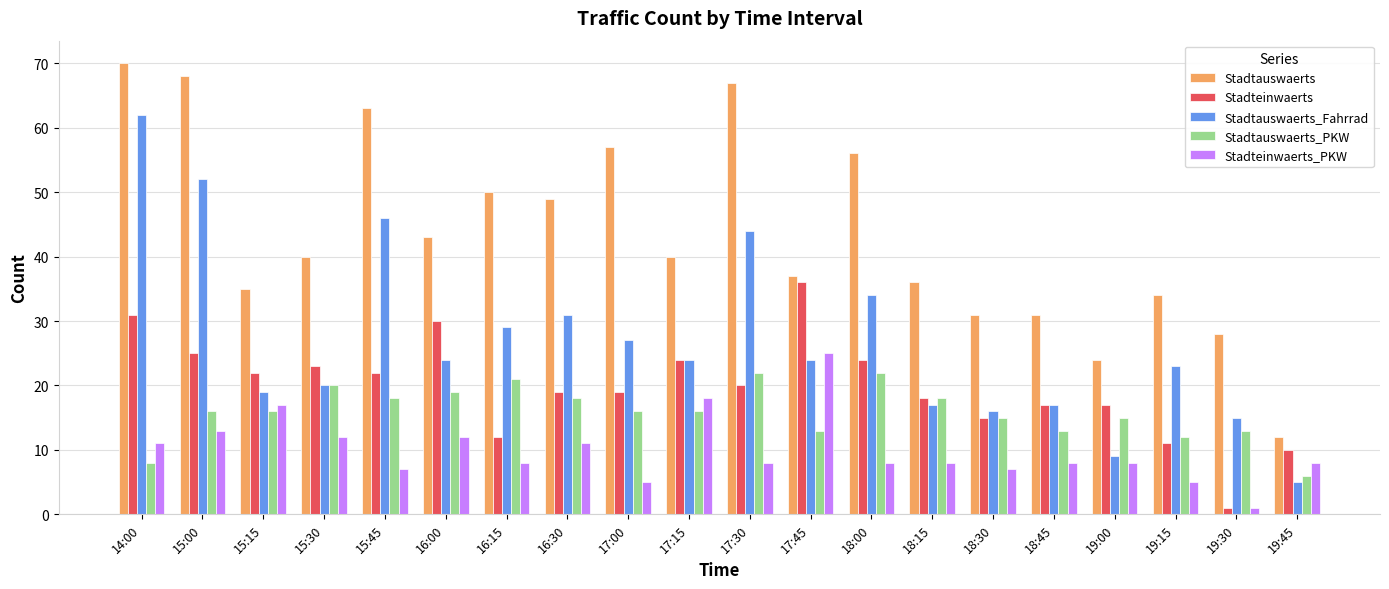

At which category is the sum across all series the highest?

14:00